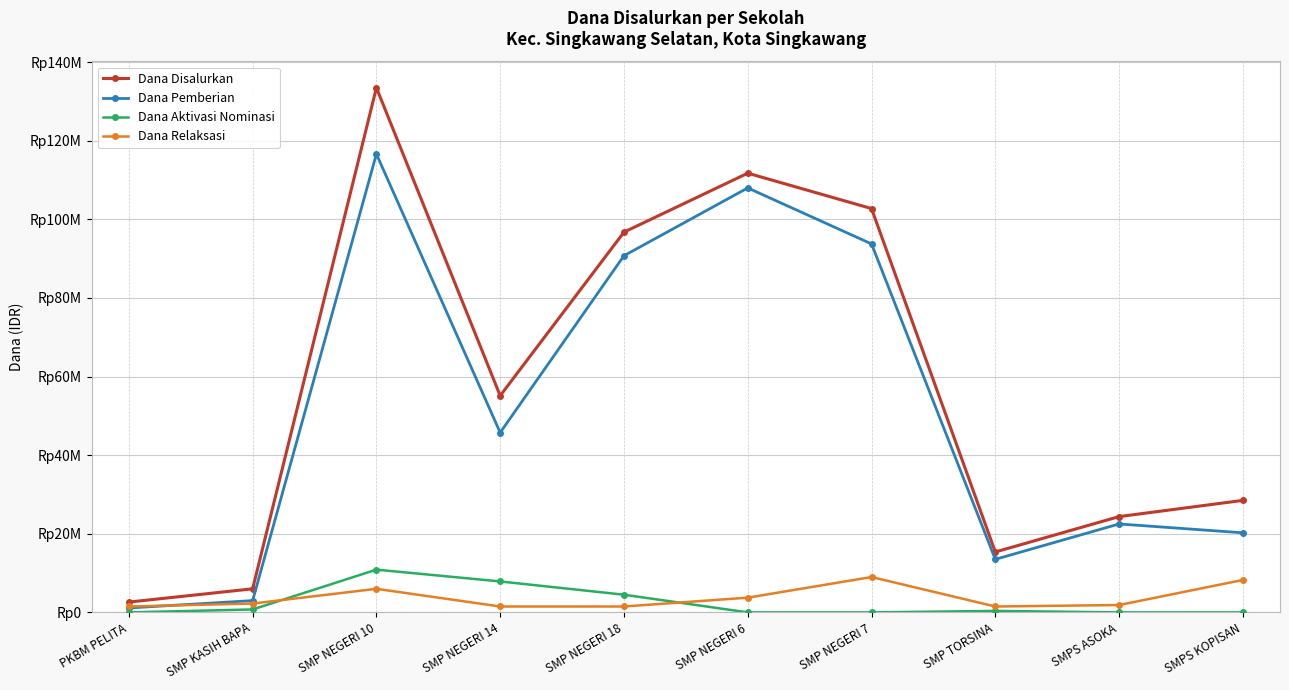

Rank the series at SMP NEGERI 18 from highest to lowest value.

Dana Disalurkan, Dana Pemberian, Dana Aktivasi Nominasi, Dana Relaksasi